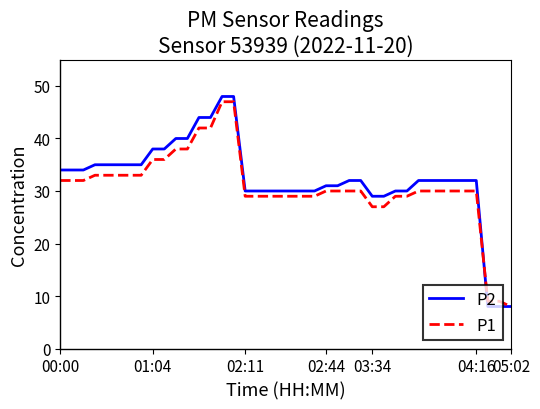

What is the average value of the P1 series?

31